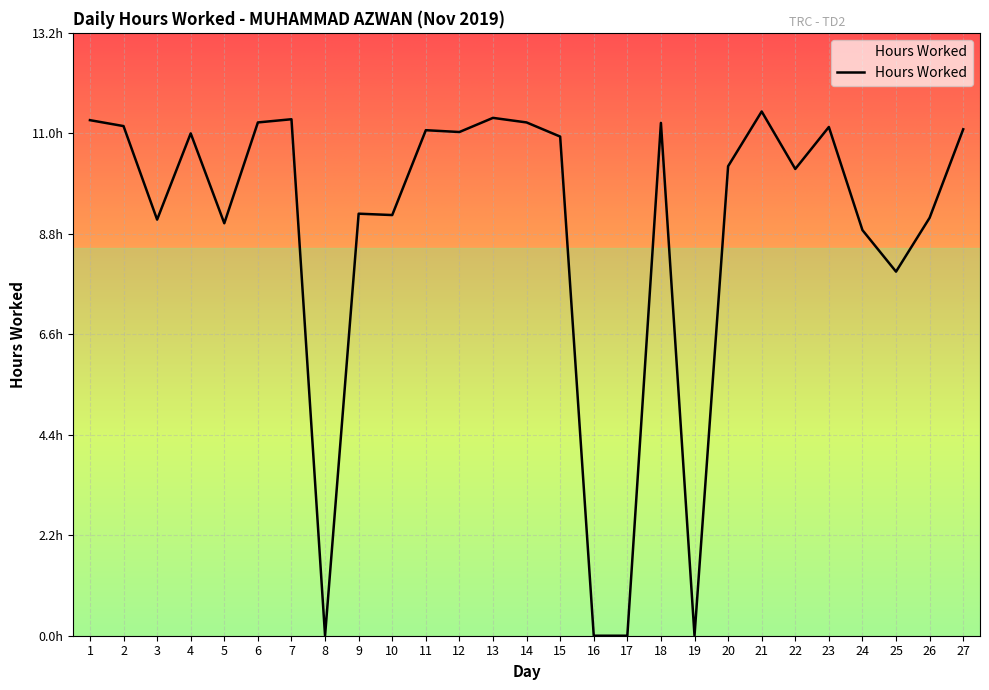

Does the chart display data point markers on the line(s)?

No